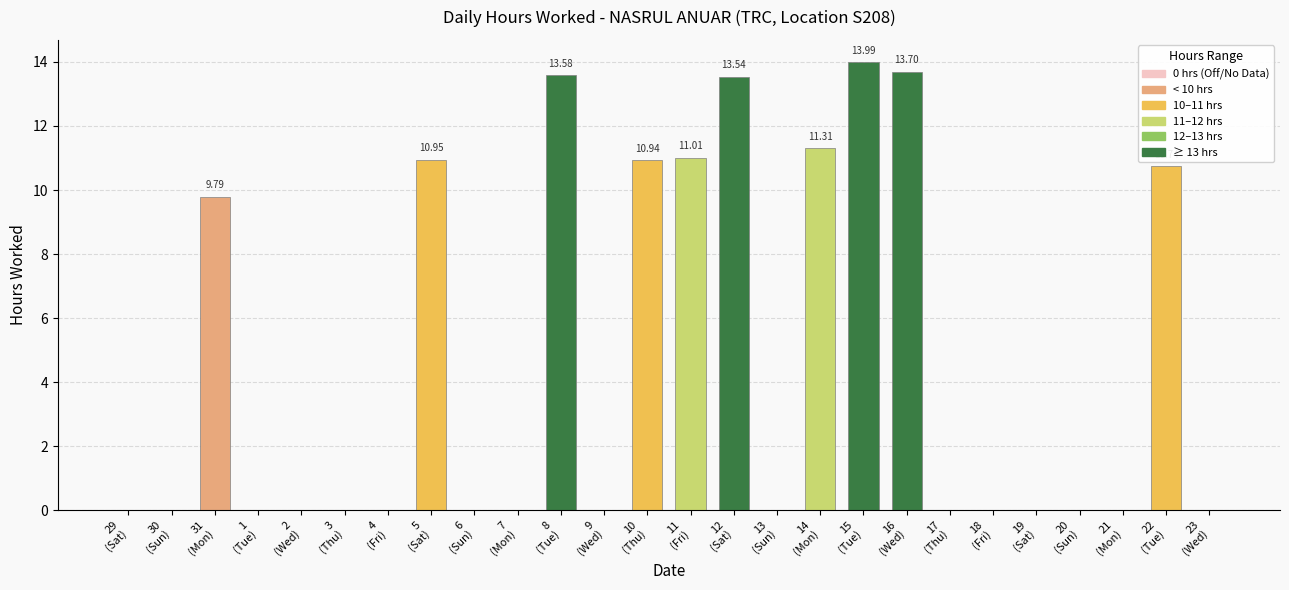

What is the difference between the second highest and minimum values?

13.7